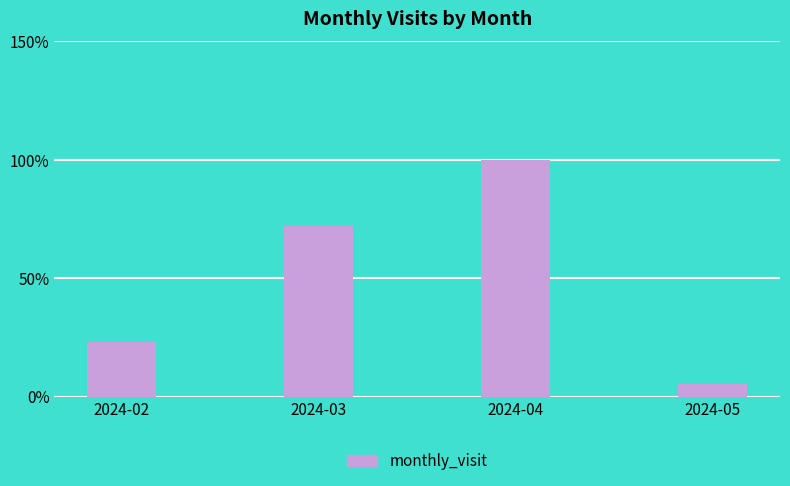

List the labels in order of value, smallest first.

2024-05, 2024-02, 2024-03, 2024-04